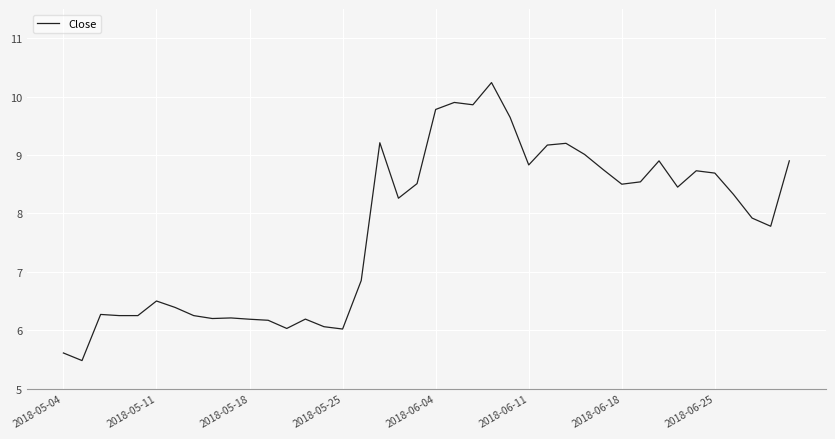

What is the difference between the maximum and minimum values?

4.8